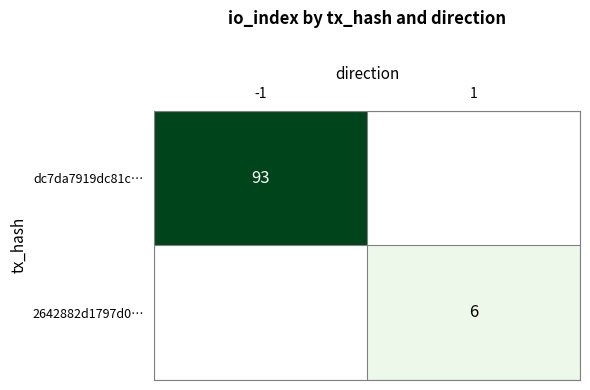

Is the value of 2642882d1797d0… at 1 greater than the value of dc7da7919dc81c… at -1?

No